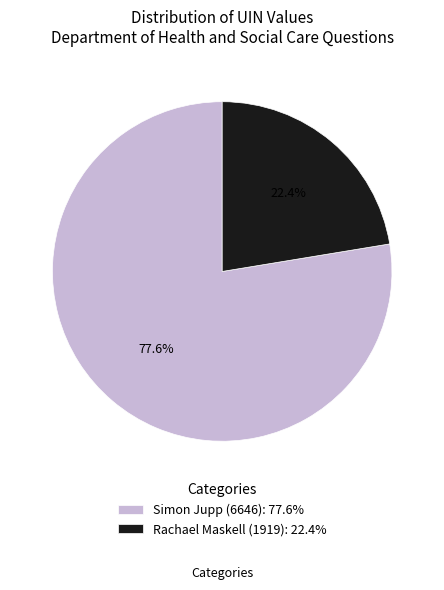

What is the smallest slice in the pie chart?

Rachael Maskell (1919)